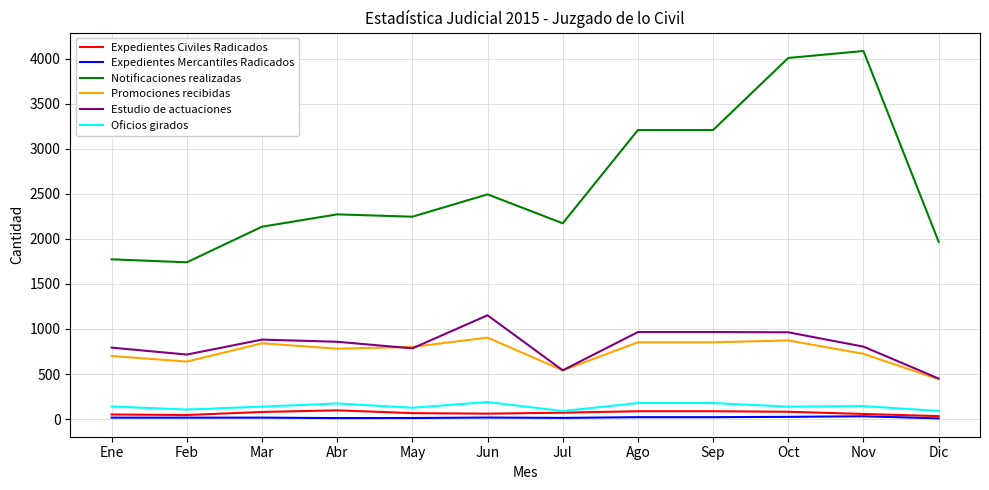

The value of Promociones recibidas at Jun is 904. True or false?

True